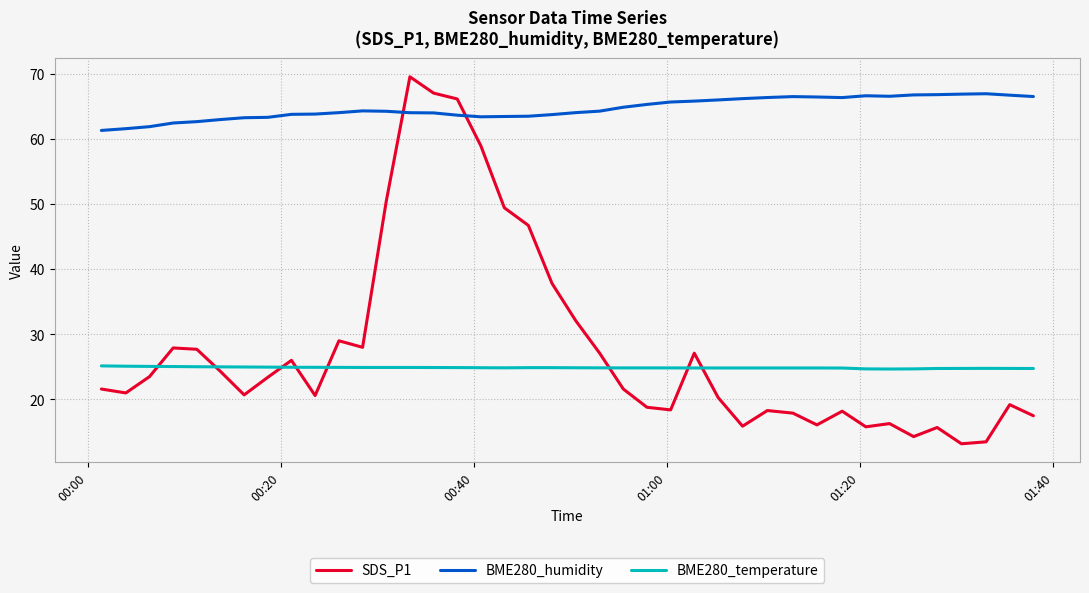

What is the difference between the maximum and minimum values in the BME280_humidity series?

5.6